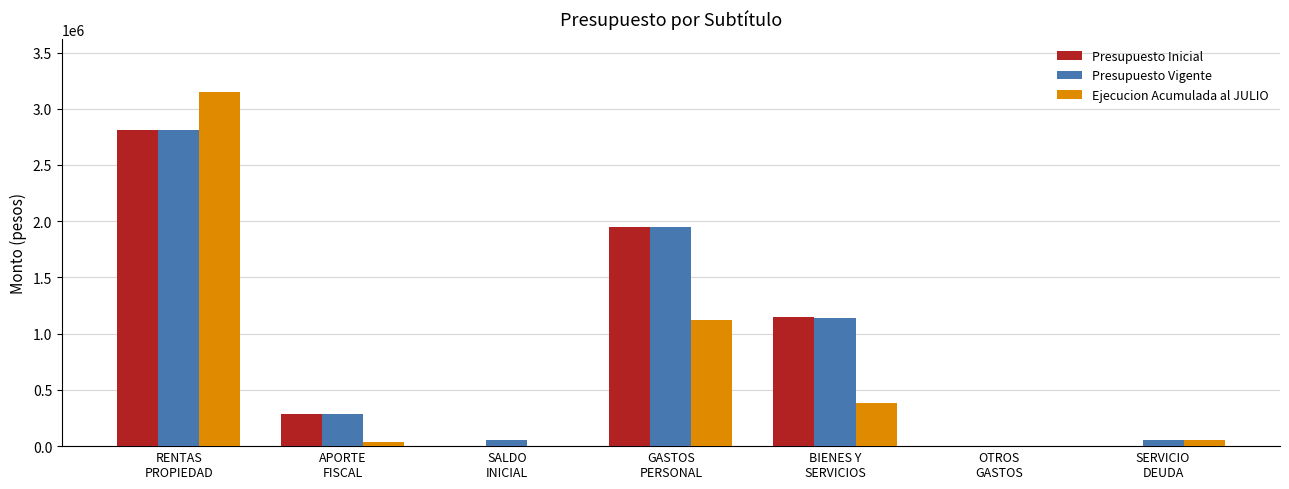

What is the highest value of the Presupuesto Vigente series?

2809296